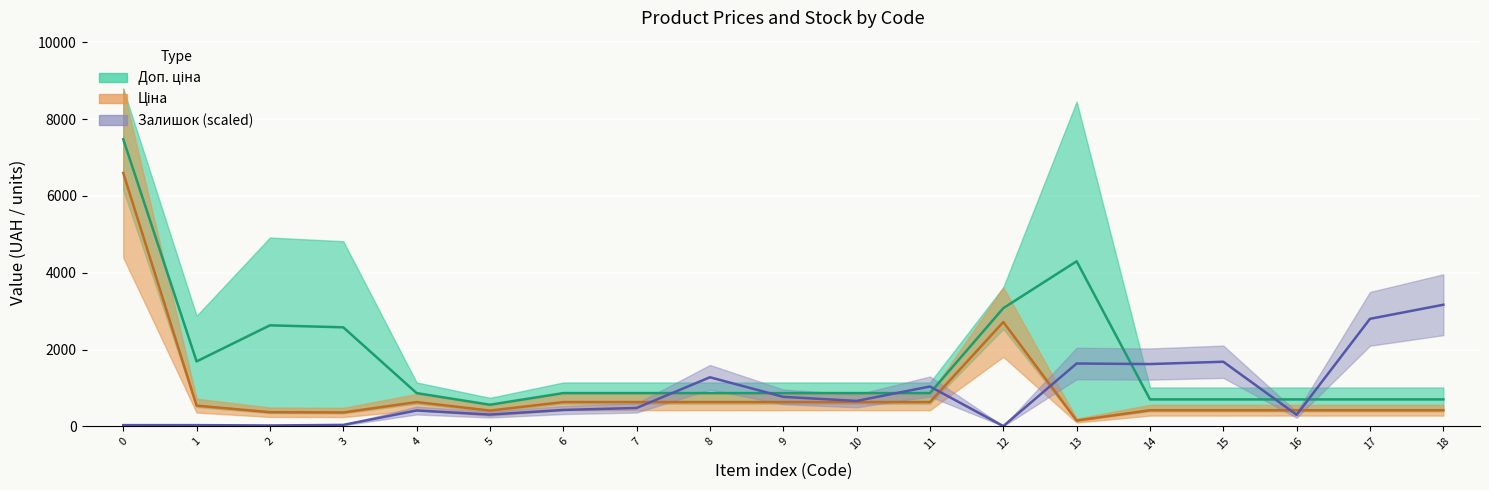

What is the difference between the second highest and minimum values in the Доп. ціна (mid) series?

3736.1